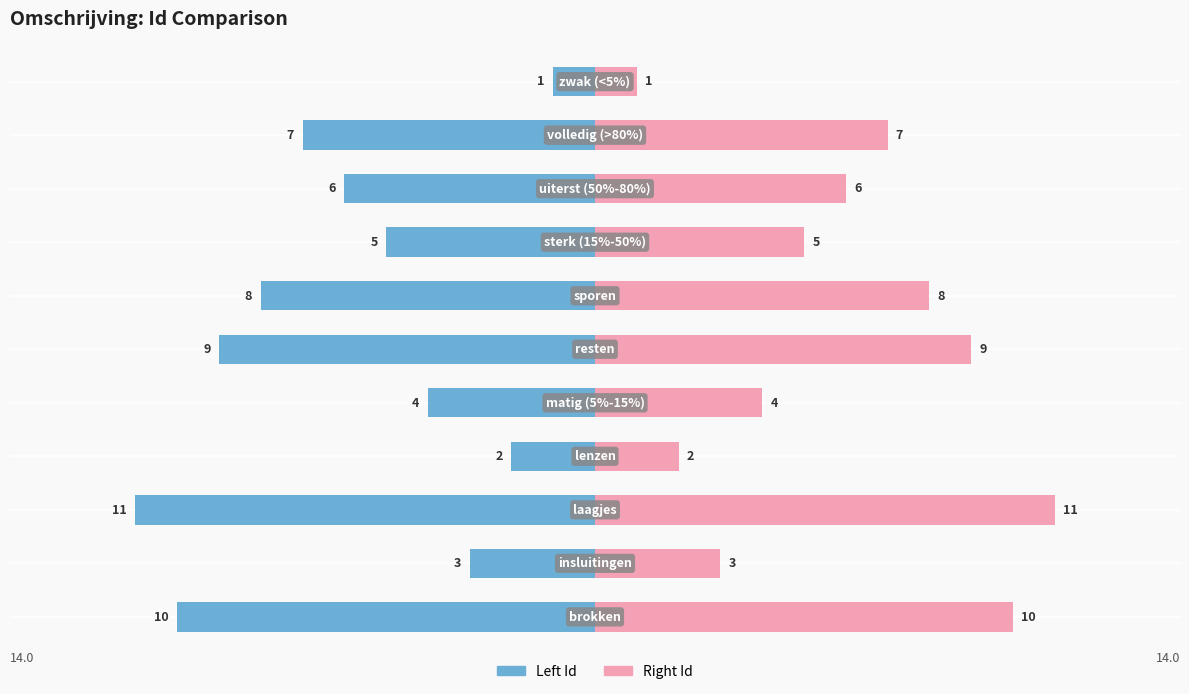

What is the maximum value for Right (Id)?

11